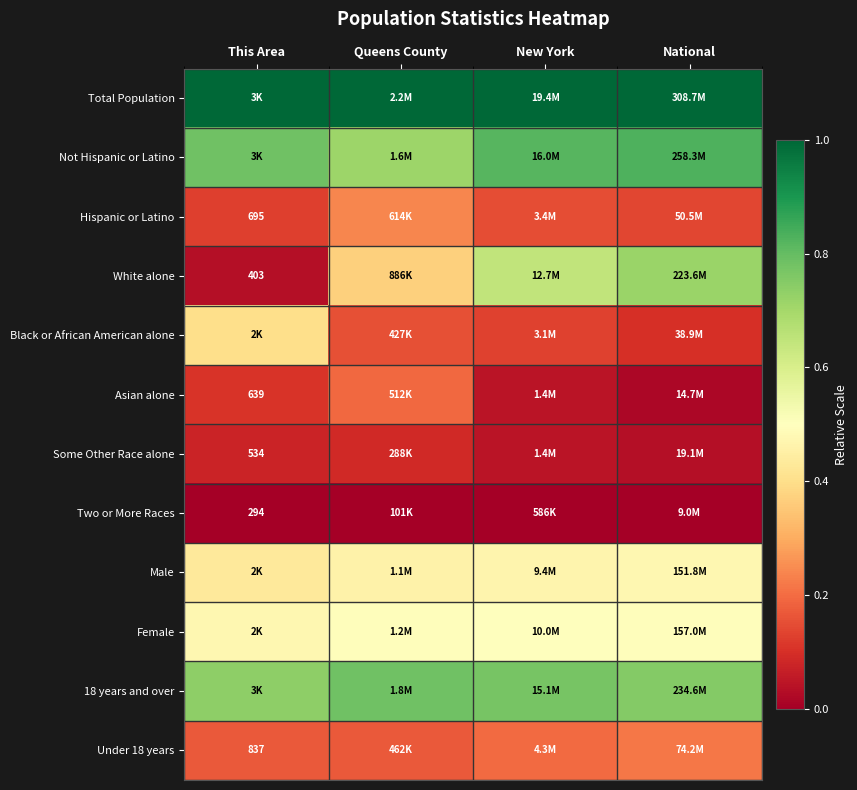

Is the value of Under 18 years at This Area greater than the value of Asian alone at This Area?

Yes